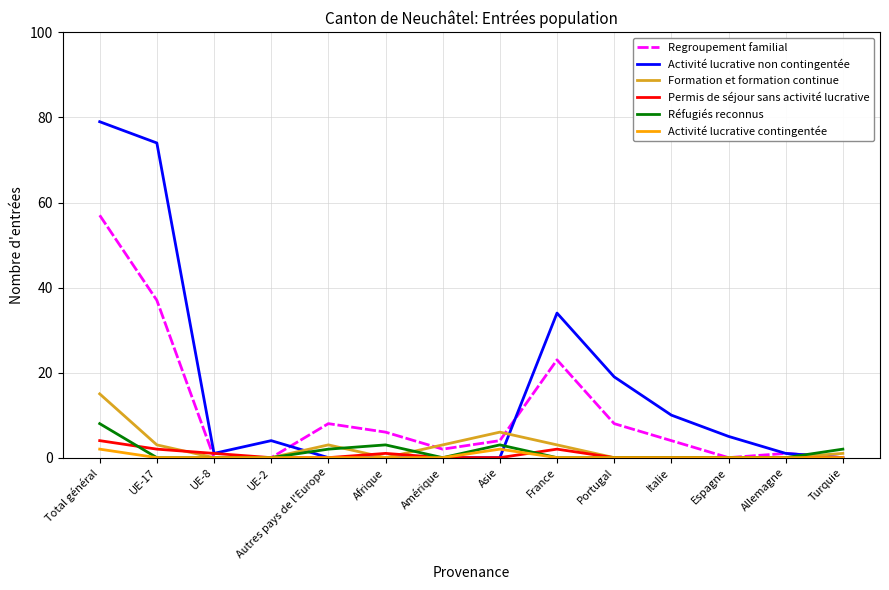

What is the total value across all series at UE-2?

4